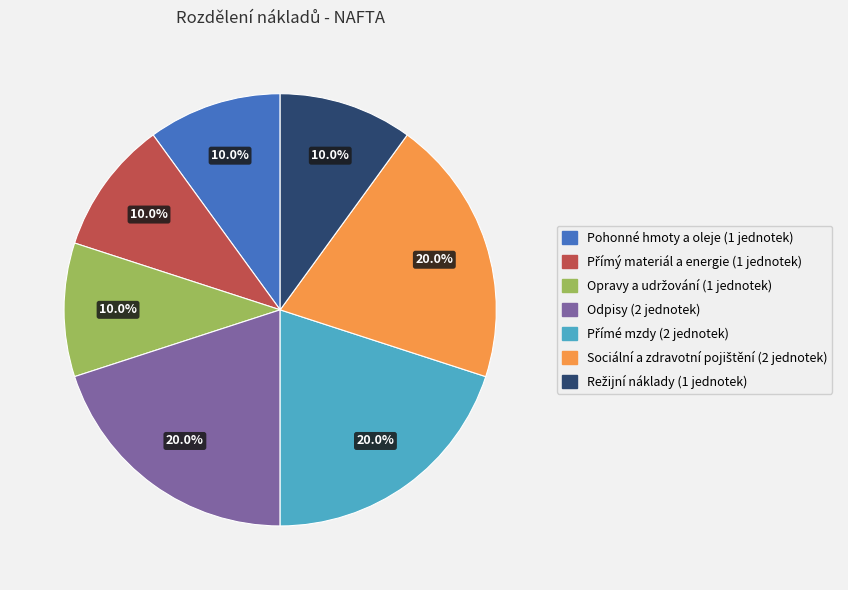

Is there a majority slice in this chart?

No